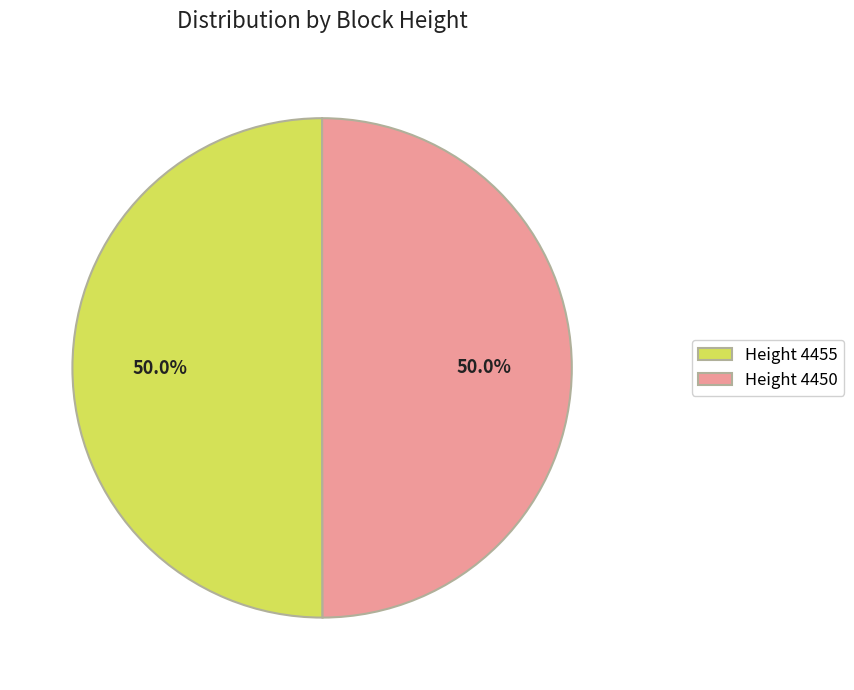

What percentage is NOT represented by Height 4455?

50.0%